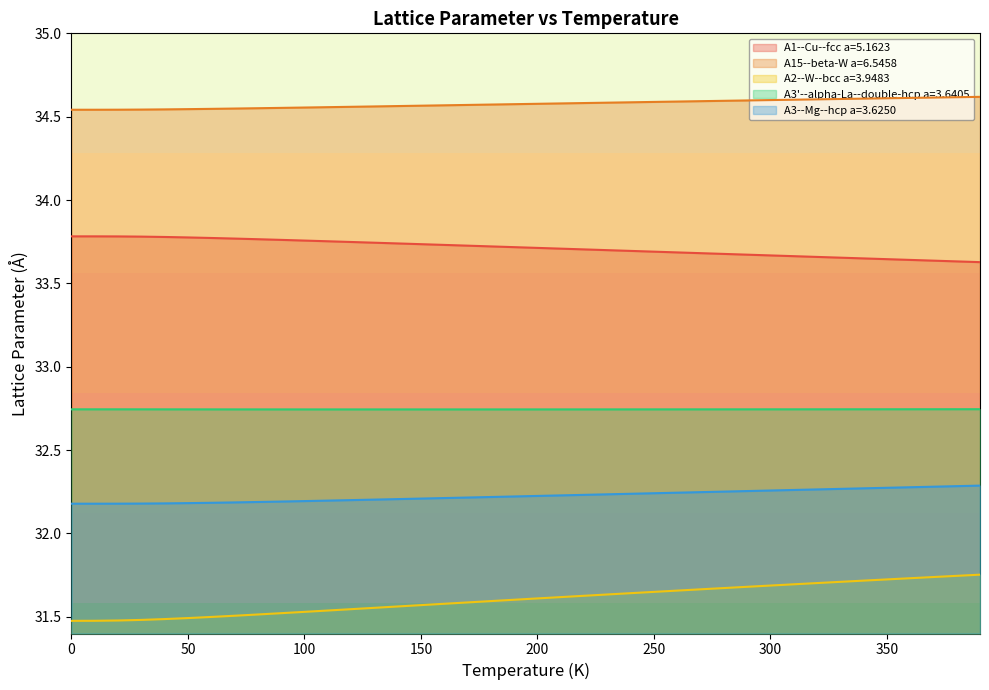

What is the minimum value for A15--beta-W a=6.5458?

34.5